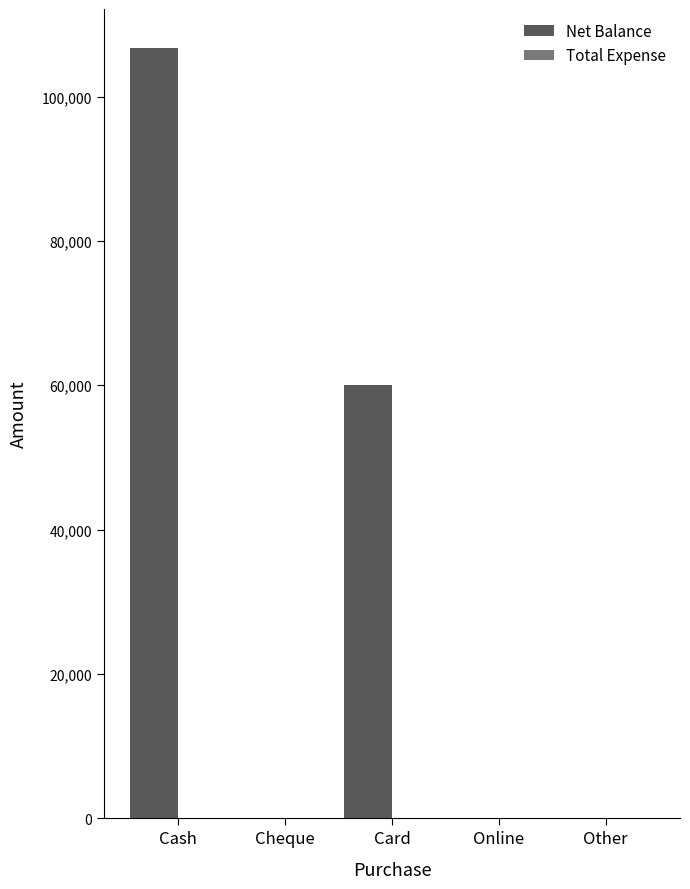

What is the approximate value at Card?

60000